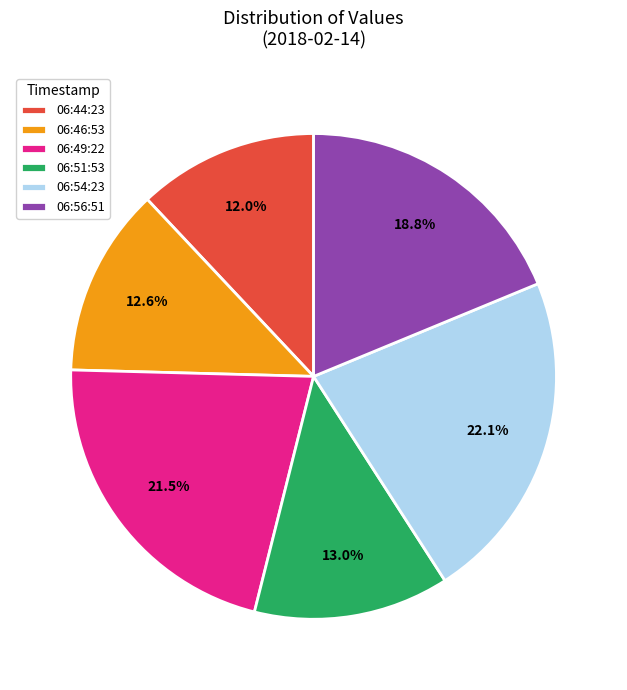

What is the ratio of the value at 06:49:22 to the value at 06:44:23?

1.8